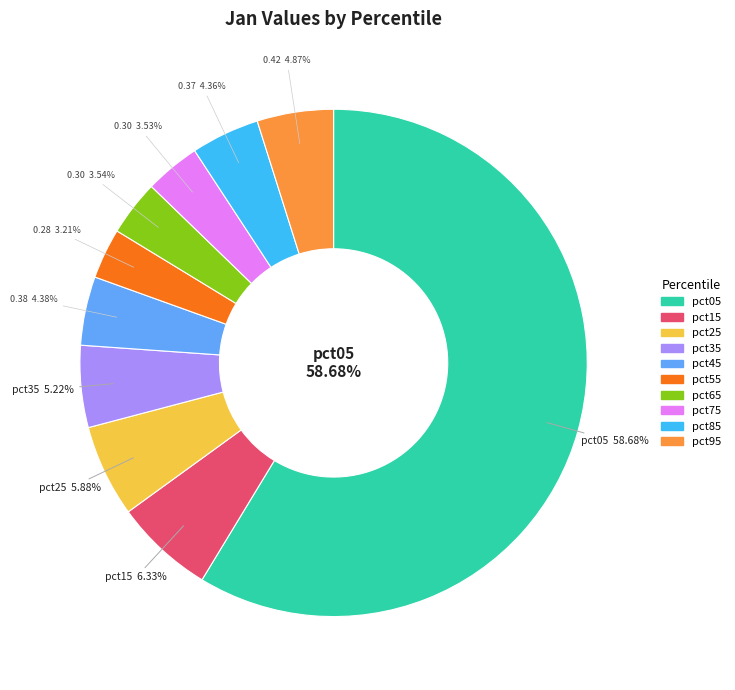

What is the change in value from pct35 to pct65?

-0.1